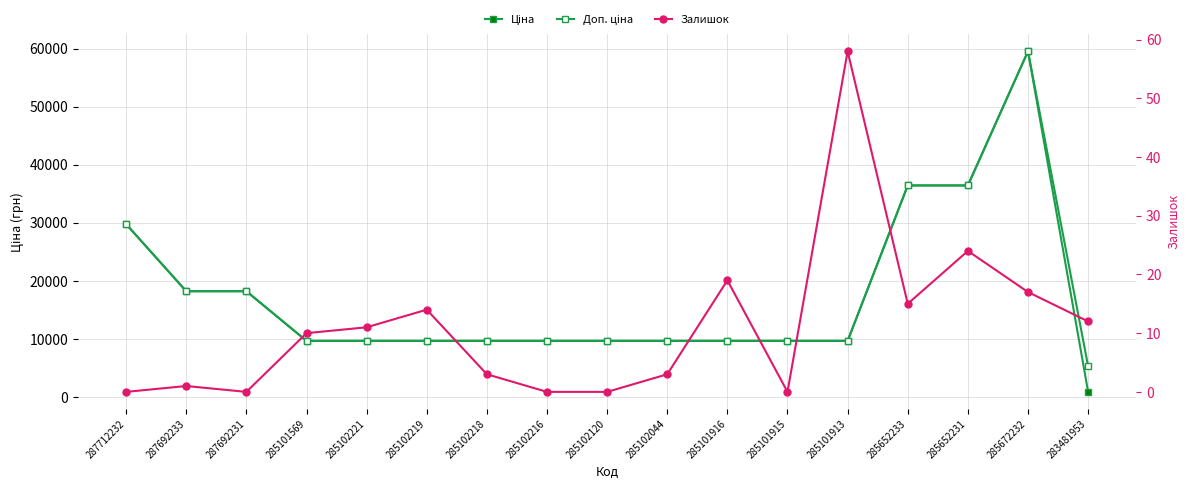

True or false: Ціна has a value of 7300.1 at 287692233.

False